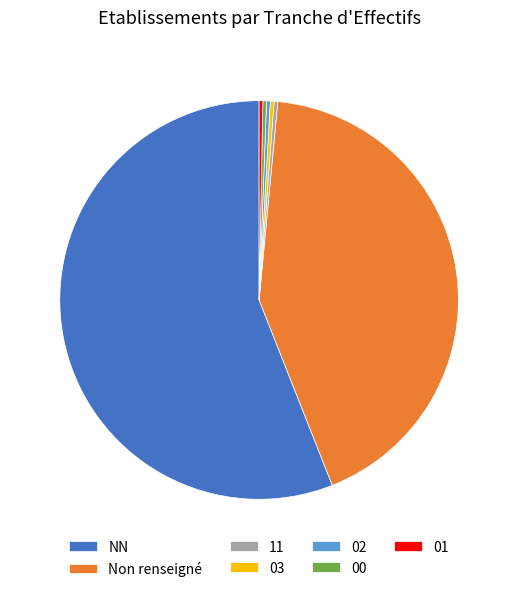

How many segments does this pie chart have?

7